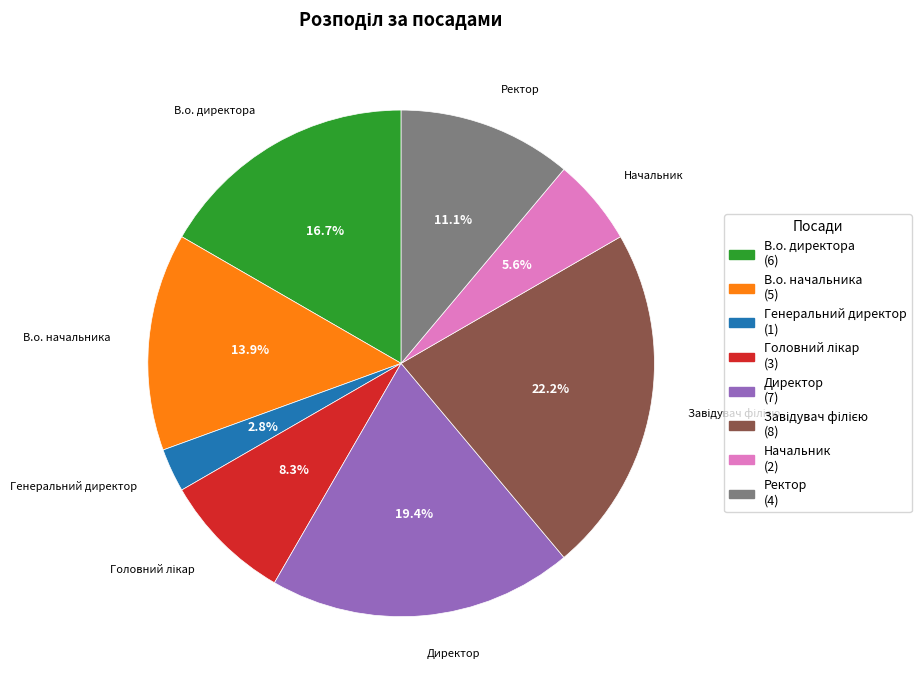

Does Директор (7) represent more than half of the total?

No